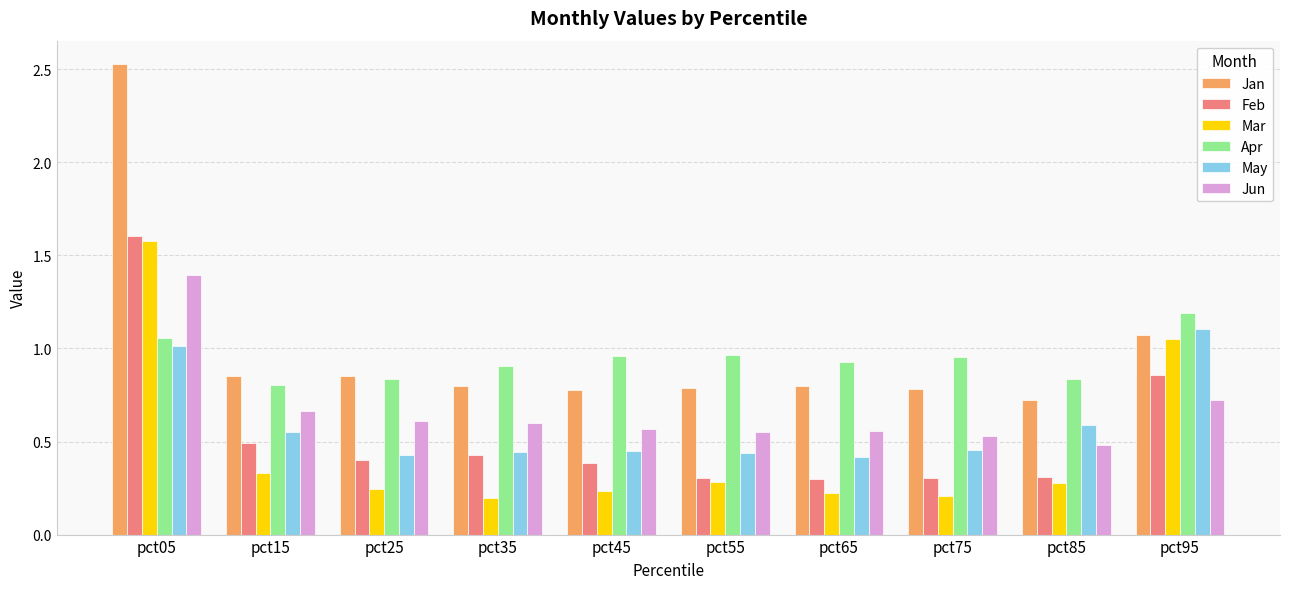

Which category has the highest value in the Jun series?

pct05